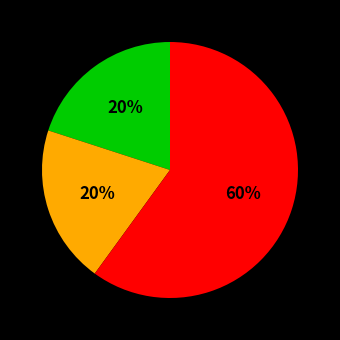

Does any single category account for the majority?

Yes